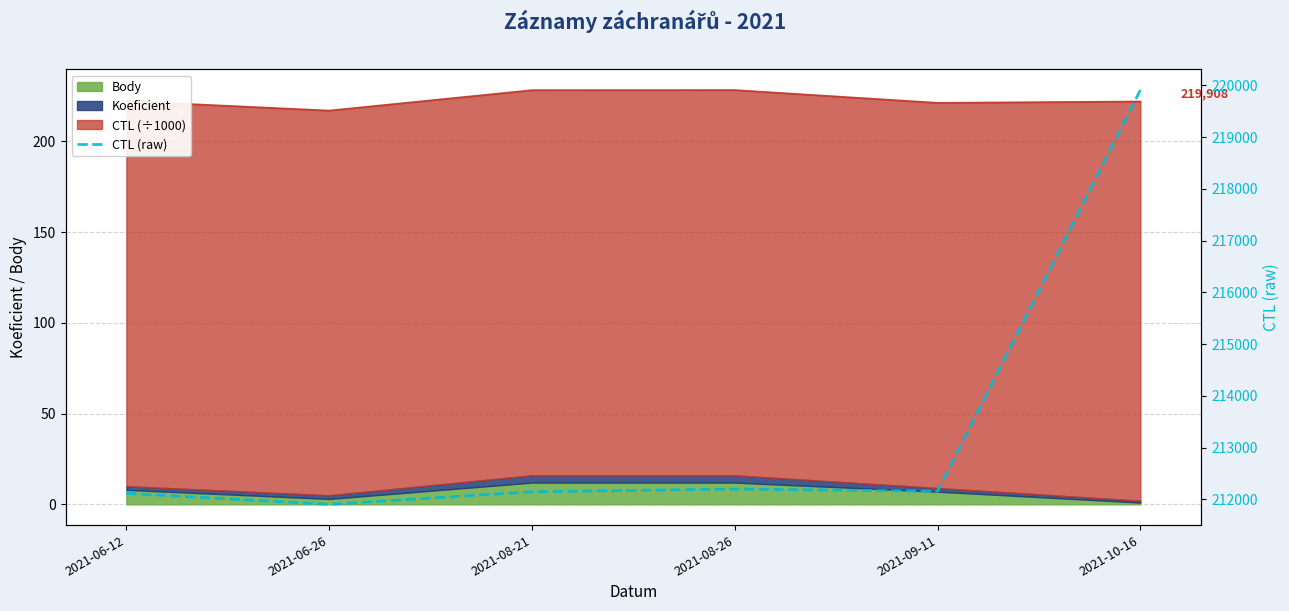

How many values are below 212156?

3